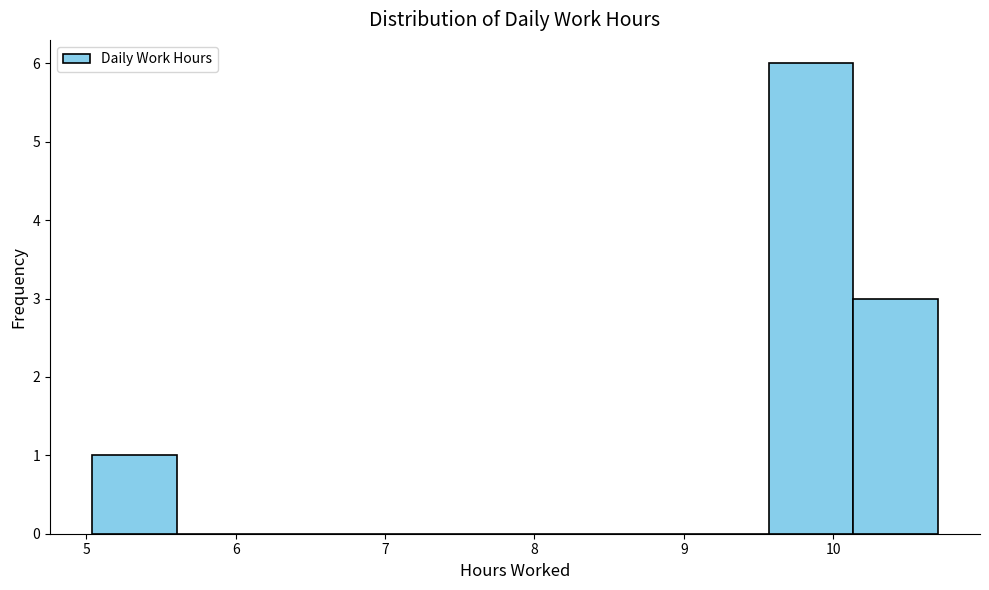

Which range on the x-axis has the tallest bar?

9.6 to 10.1